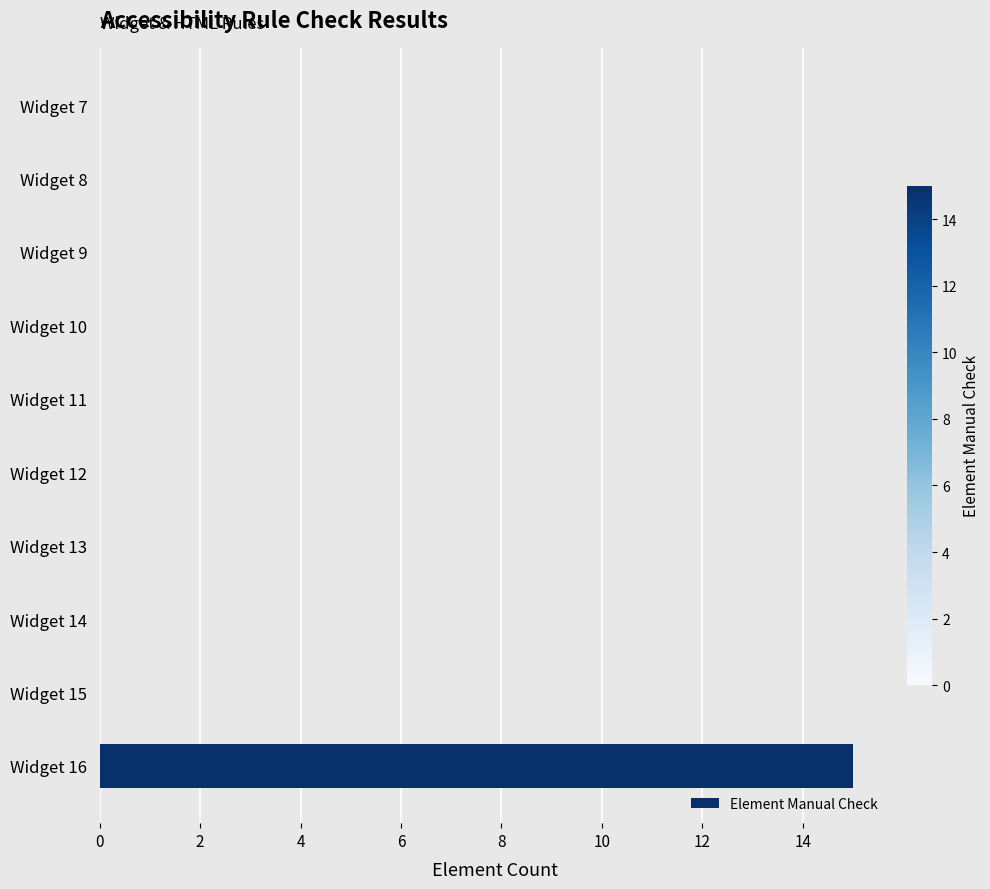

Reading bottom to top, what are all the values shown in this chart?

Widget 16=15	Widget 15=0	Widget 14=0	Widget 13=0	Widget 12=0	Widget 11=0	Widget 10=0	Widget 9=0	Widget 8=0	Widget 7=0